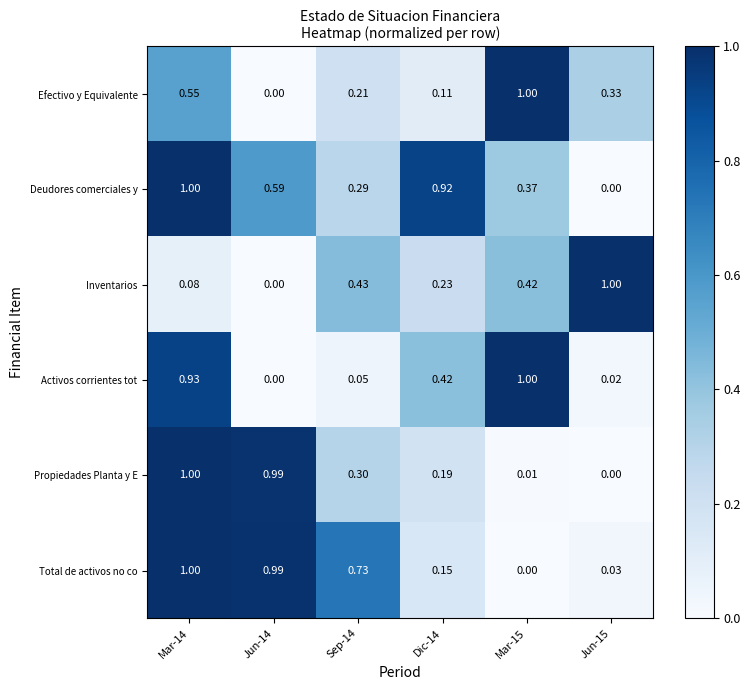

How many positive values does the Propiedades Planta y E series have?

5